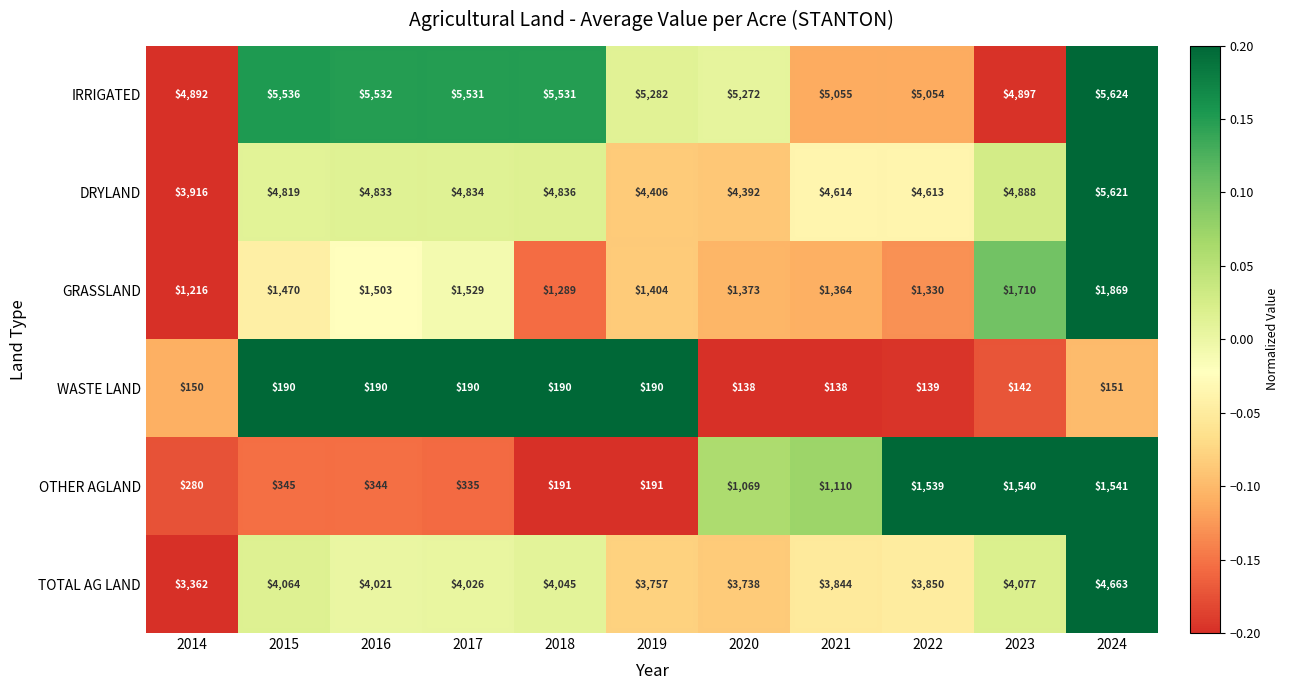

Which series has the widest spread of values?

DRYLAND